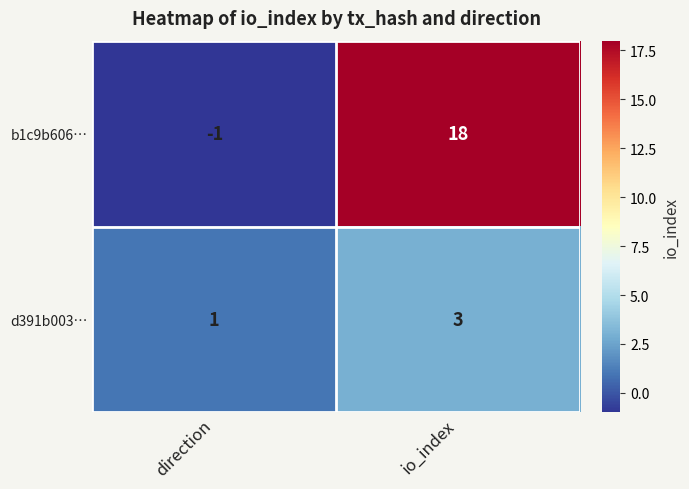

What is the sum of the d391b003… values at io_index and direction?

4